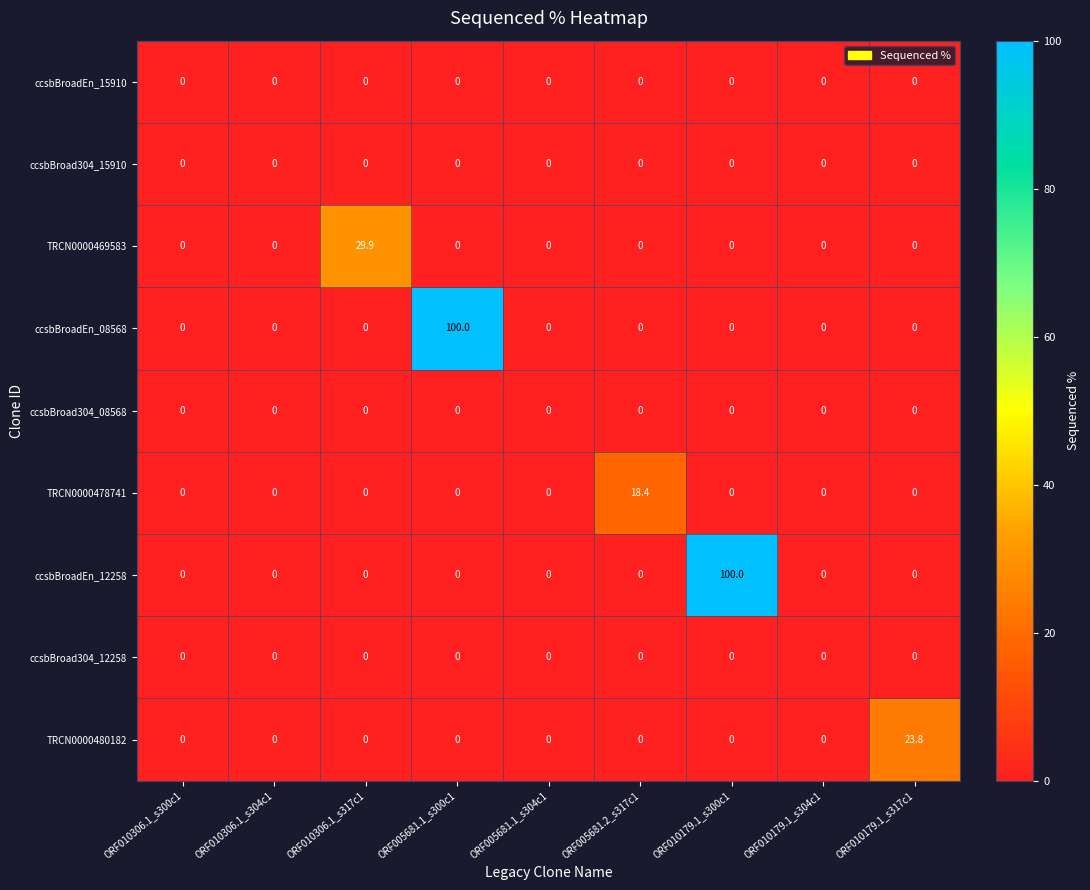

What is the average value of the TRCN0000480182 series?

2.6